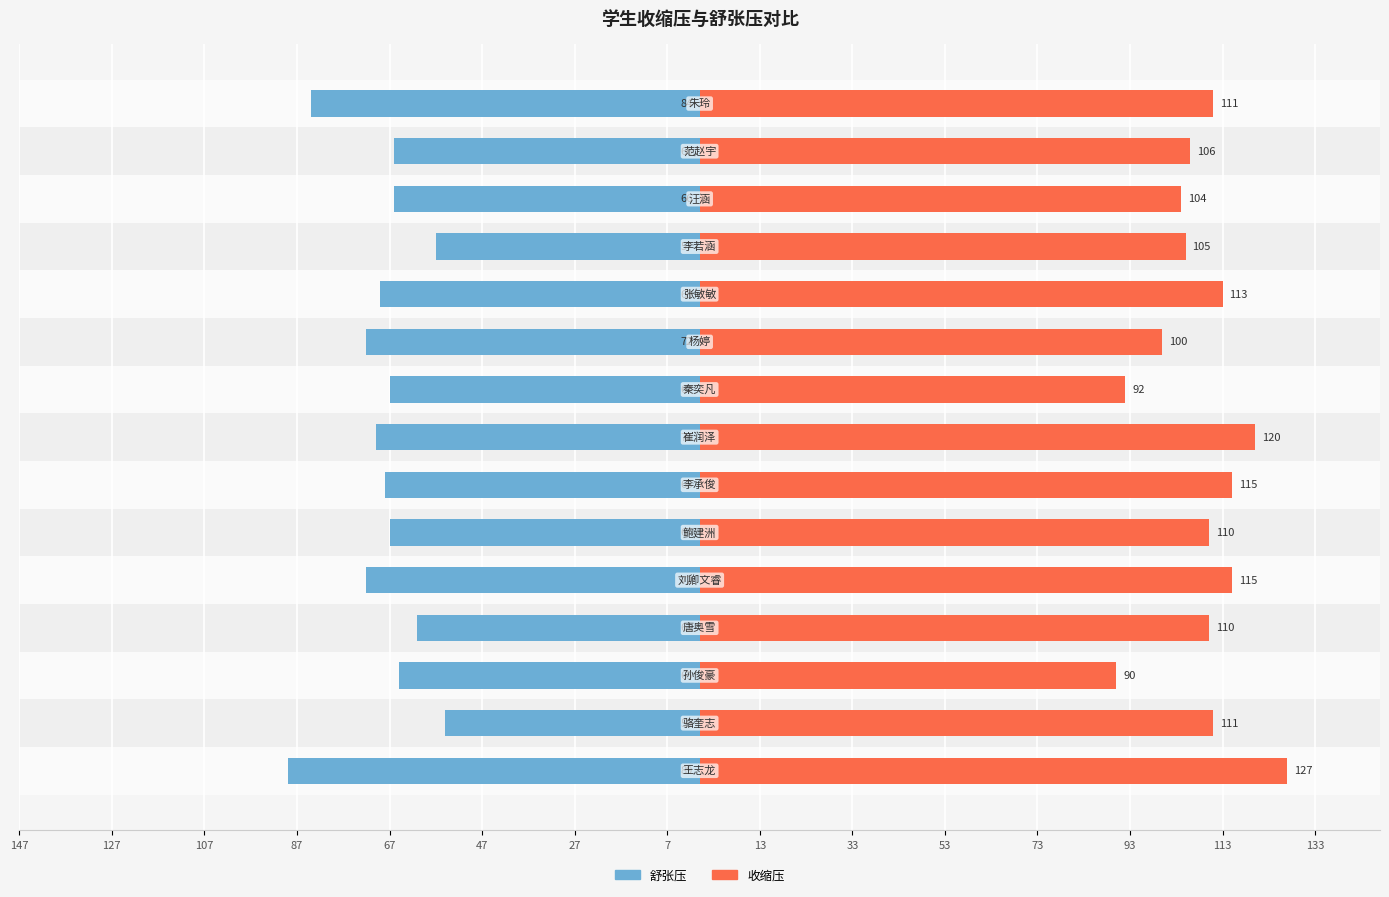

Rank the series by their average value, from lowest to highest.

舒张压, 收缩压